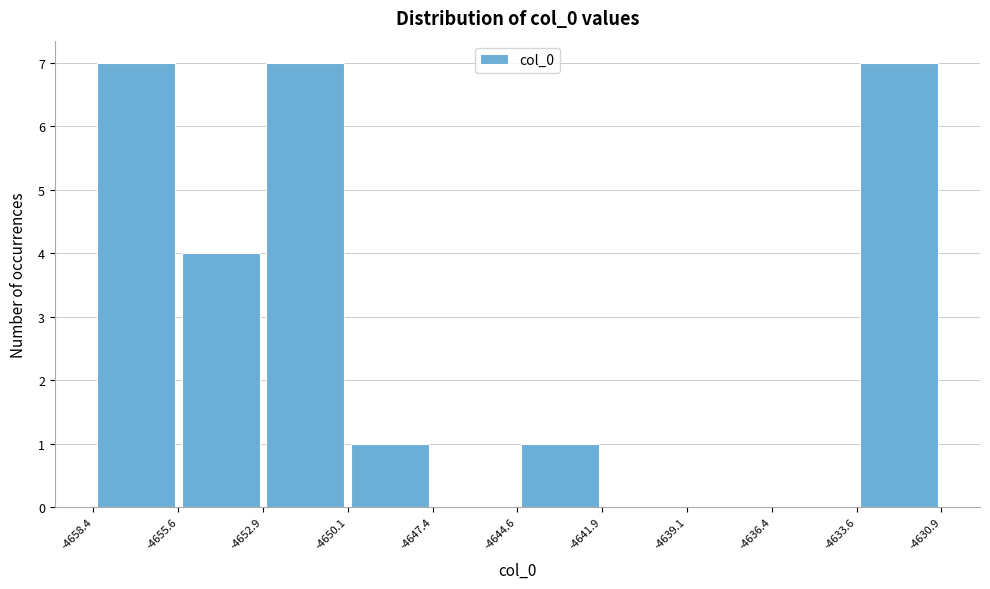

What is the height of the bar covering -4655.6 to -4652.9 on the x-axis? The values are not printed on the chart, so give them approximately, as read against the axis.

4